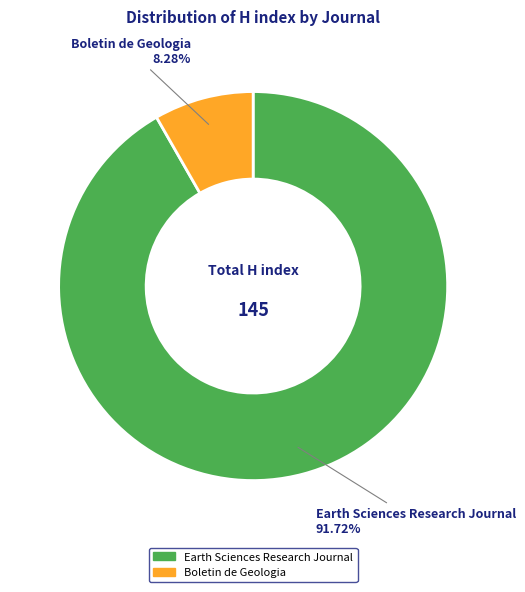

Does Earth Sciences Research Journal account for over 50% of the chart?

Yes